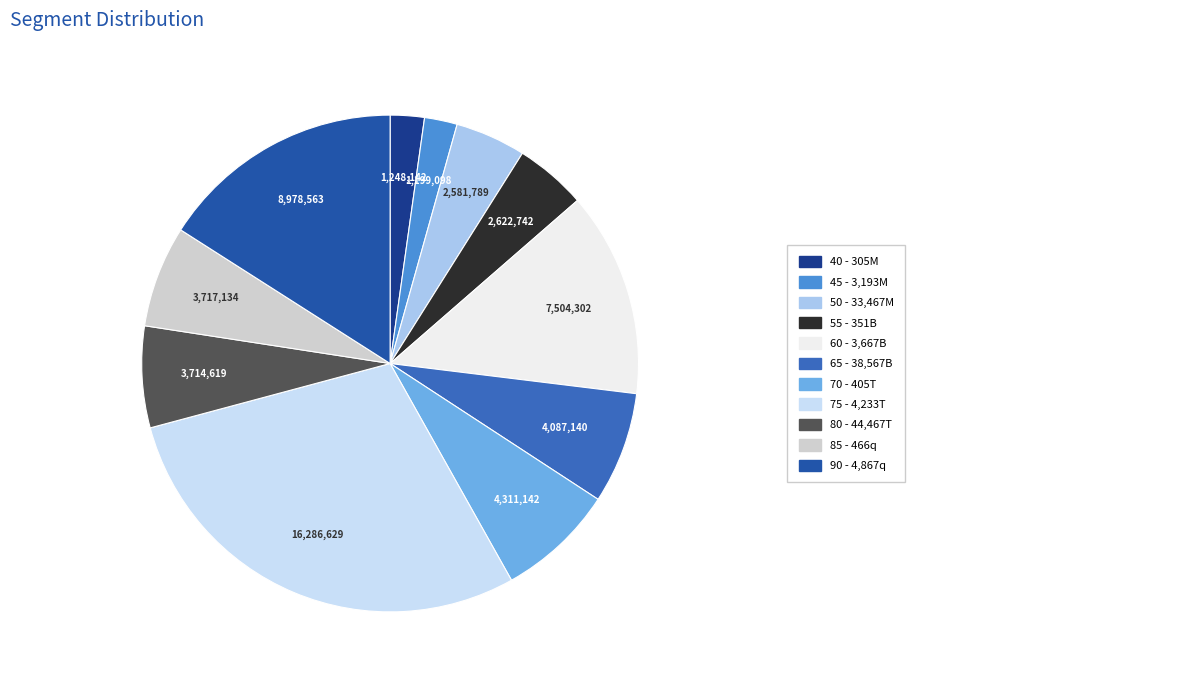

How many slices are in this pie chart?

11